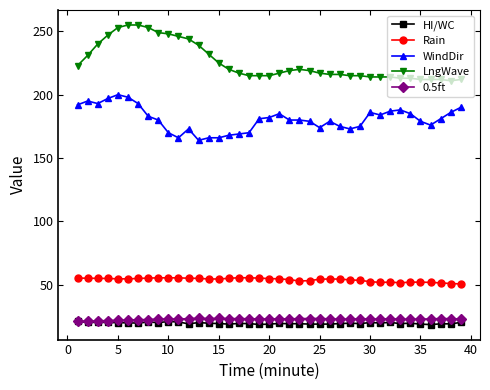

What is the minimum value shown in the chart?

18.6